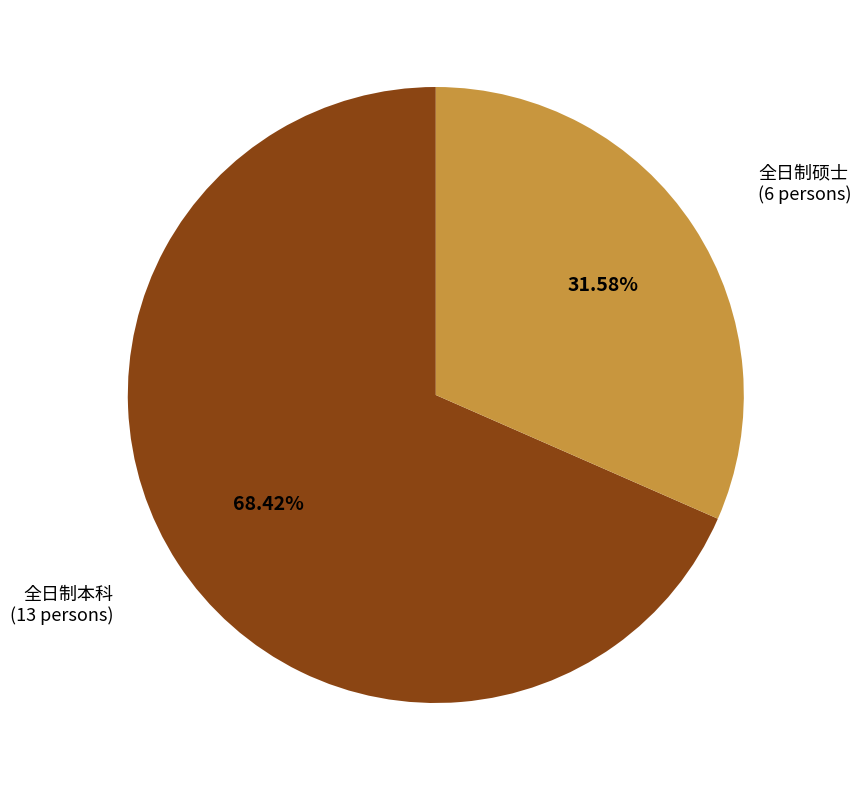

Do 全日制硕士 and 全日制本科 together represent more than half of the pie?

Yes